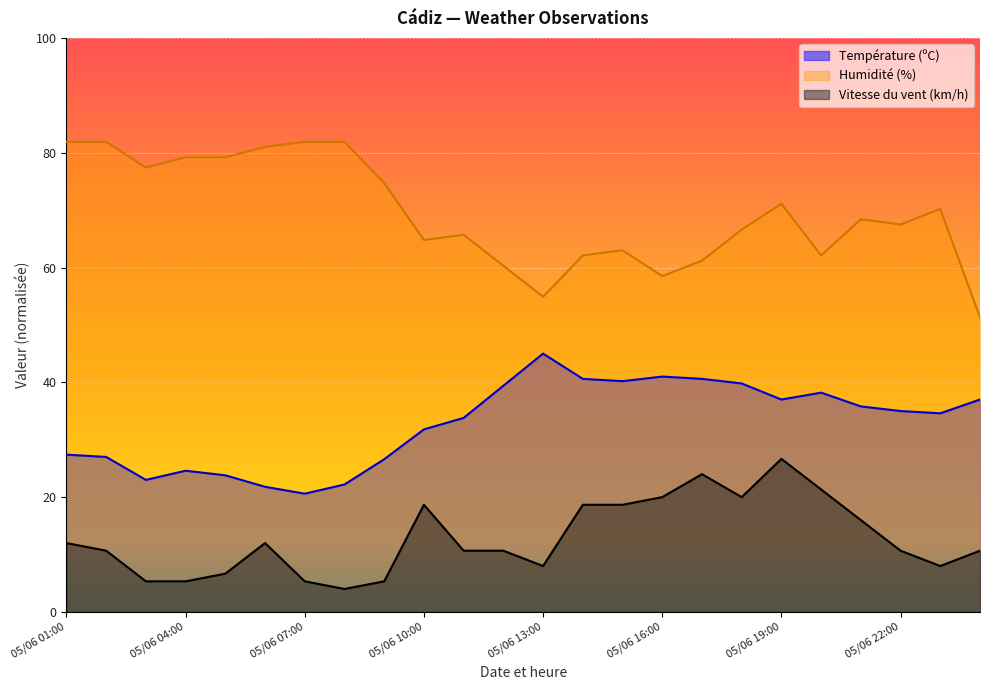

What is the maximum value shown in the chart?

81.9